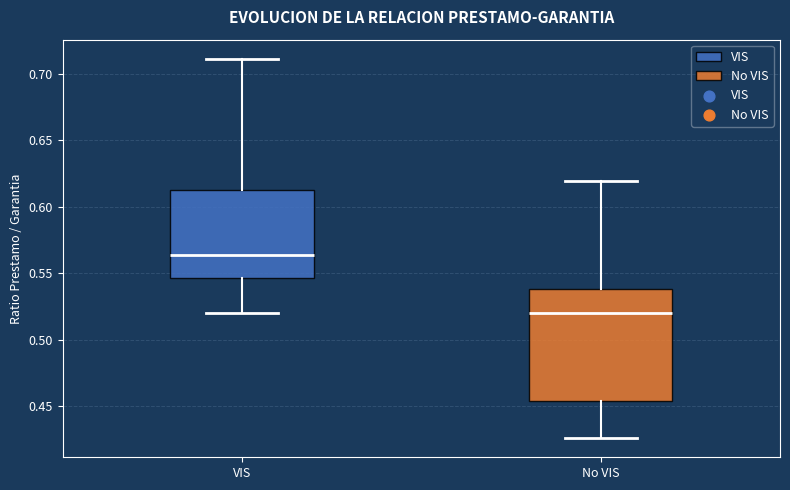

Which box has the lowest median line?

No VIS